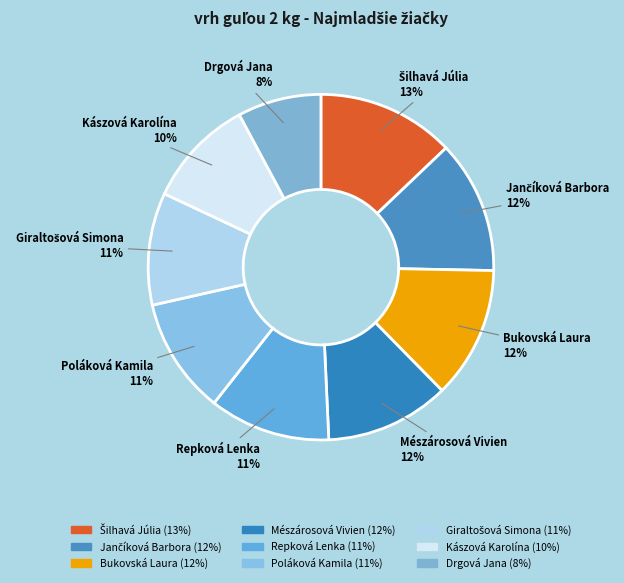

True or false: Mészárosová Vivien accounts for 3% of the total.

False